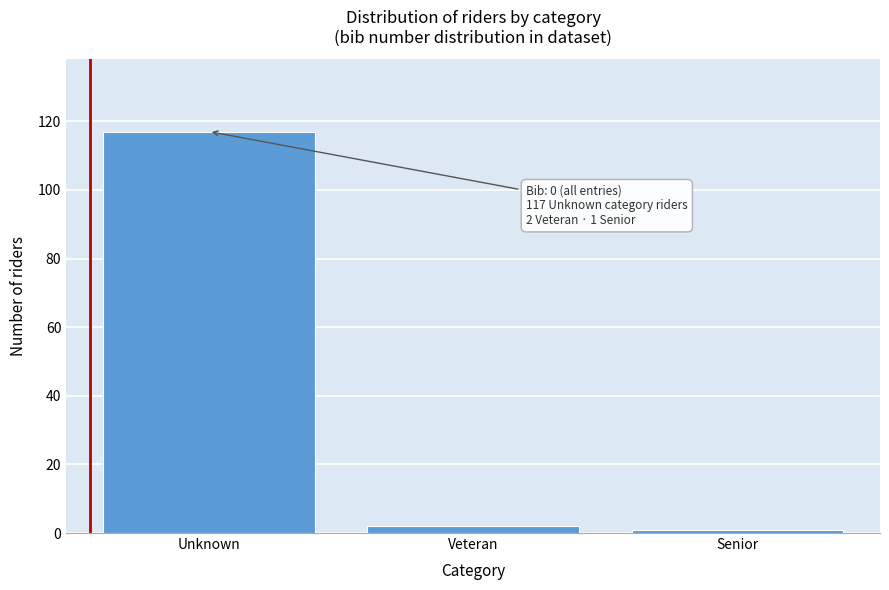

Reading left to right, what are all the values shown in this chart?

117	2	1